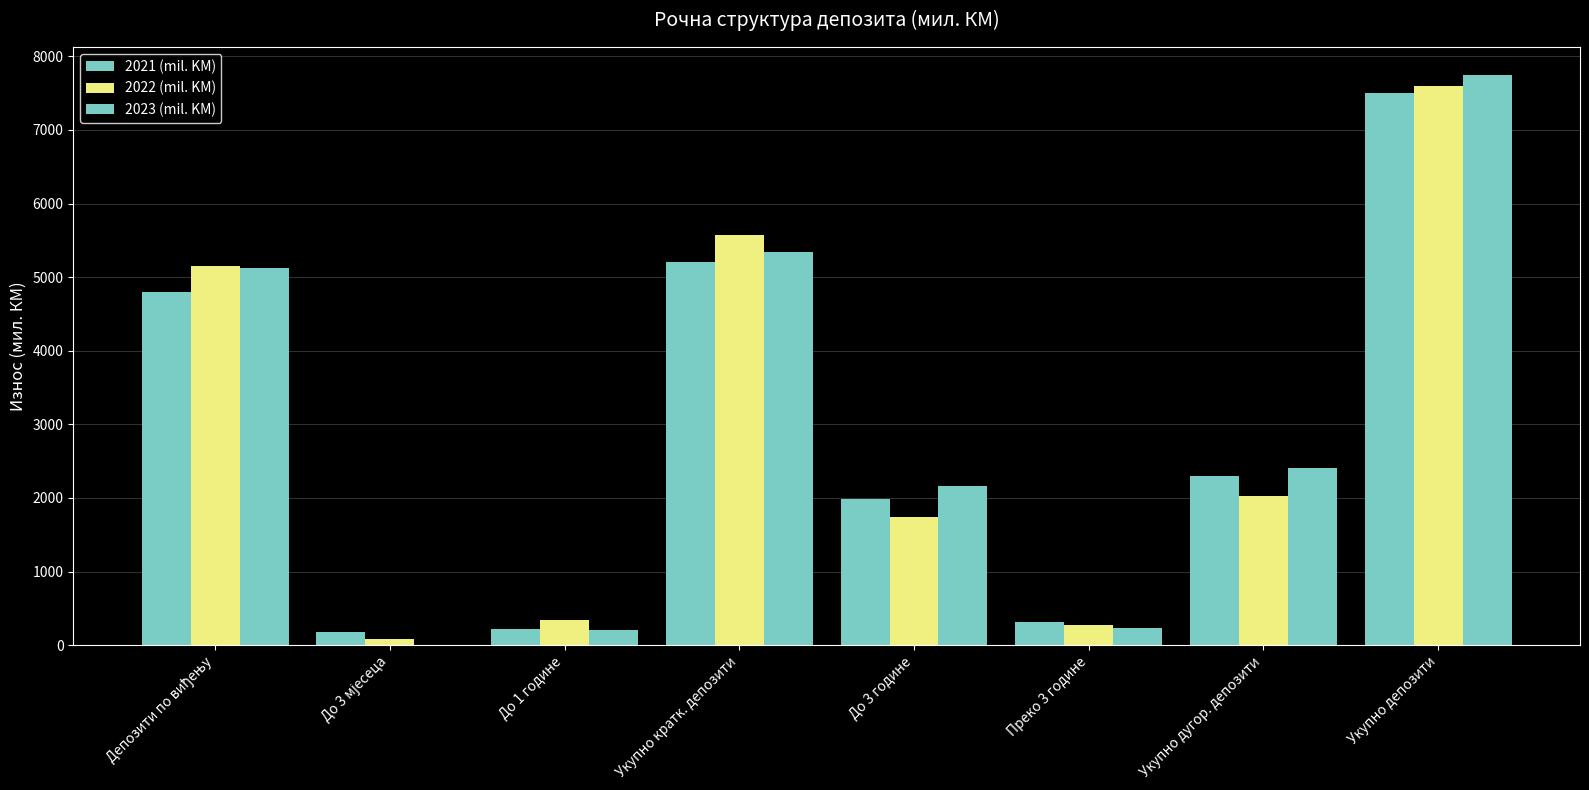

Count the number of data series in this chart.

3